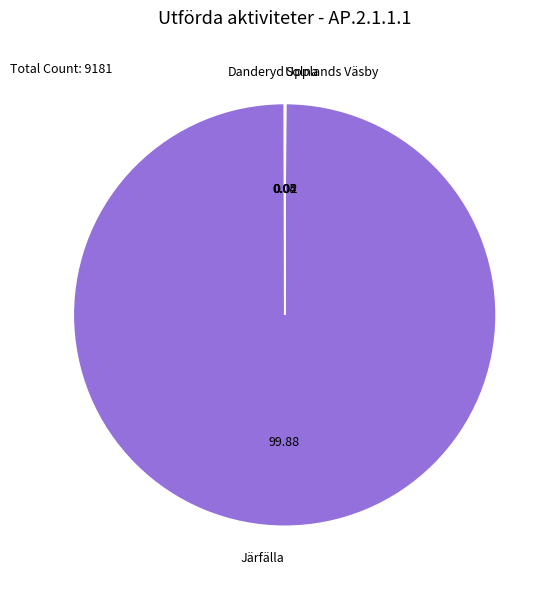

Which slice is the largest?

Järfälla